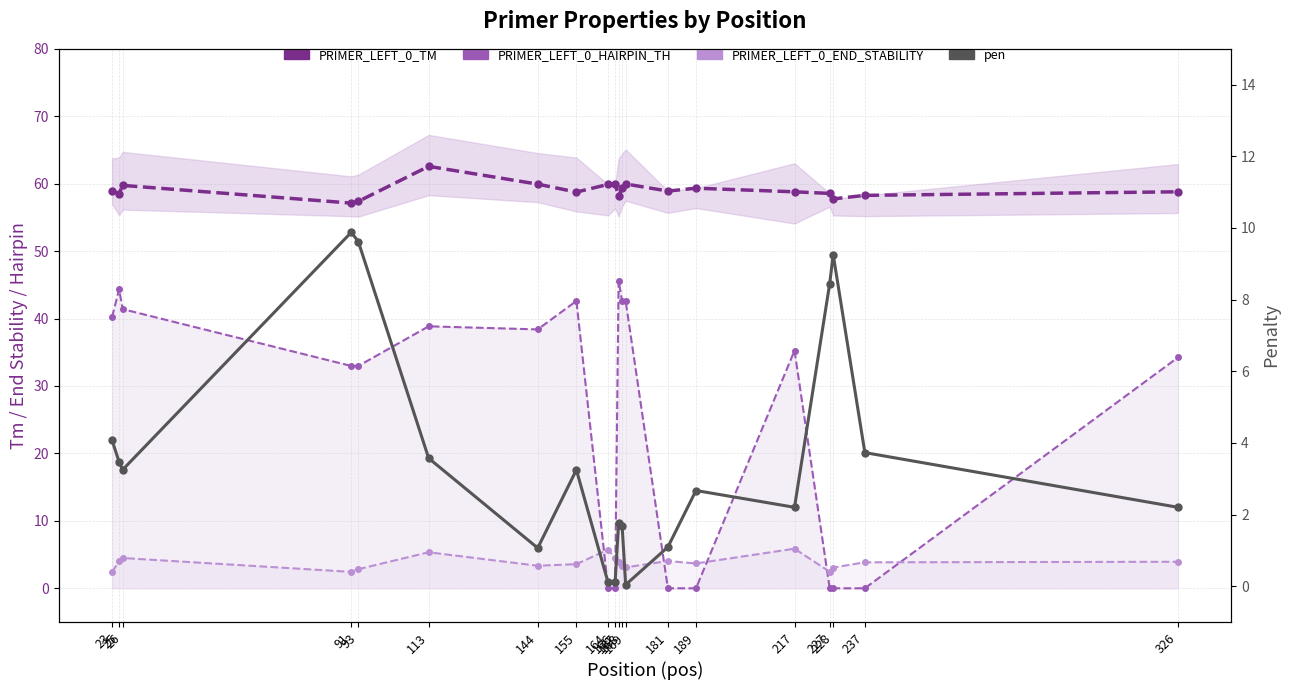

How many series are shown in this chart?

4